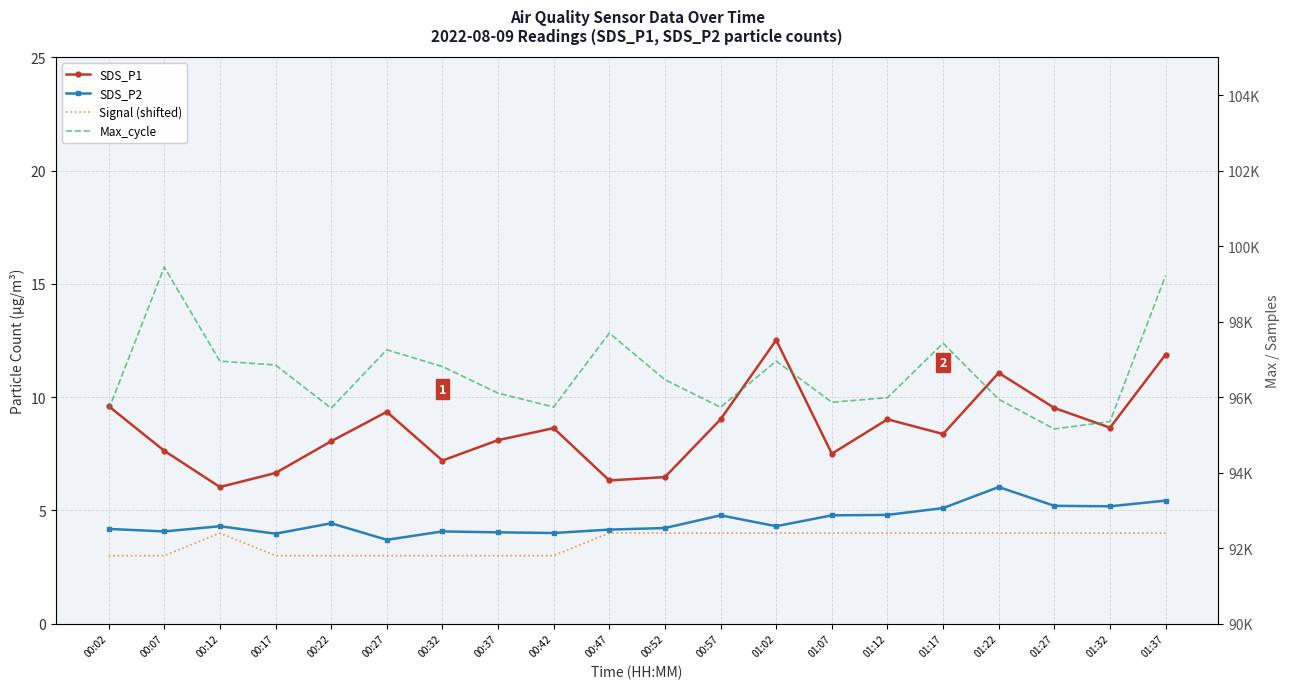

What value does the SDS_P1 series have at 00:07?

7.6